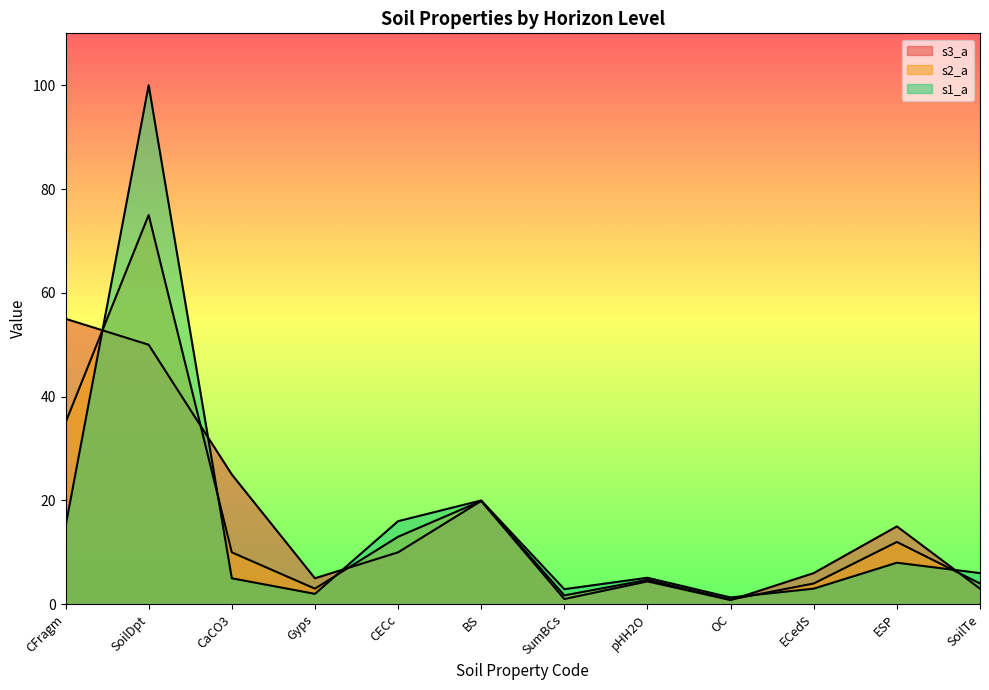

Which series has the largest range (max minus min)?

s1_a